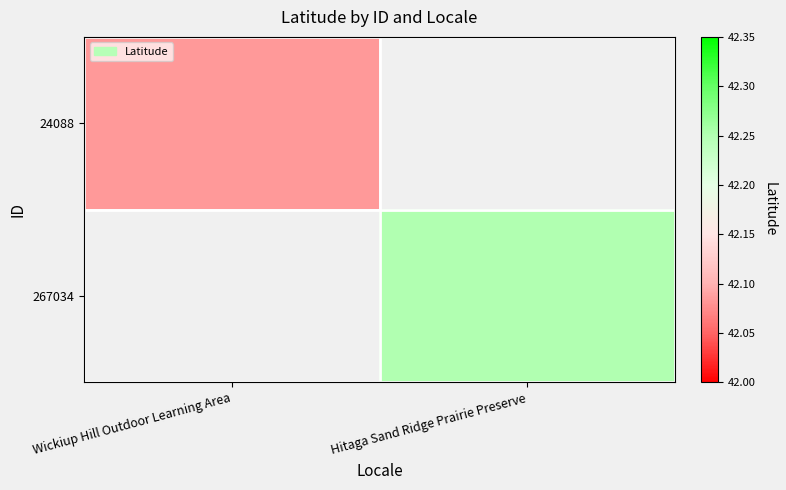

How many series are shown in this chart?

2